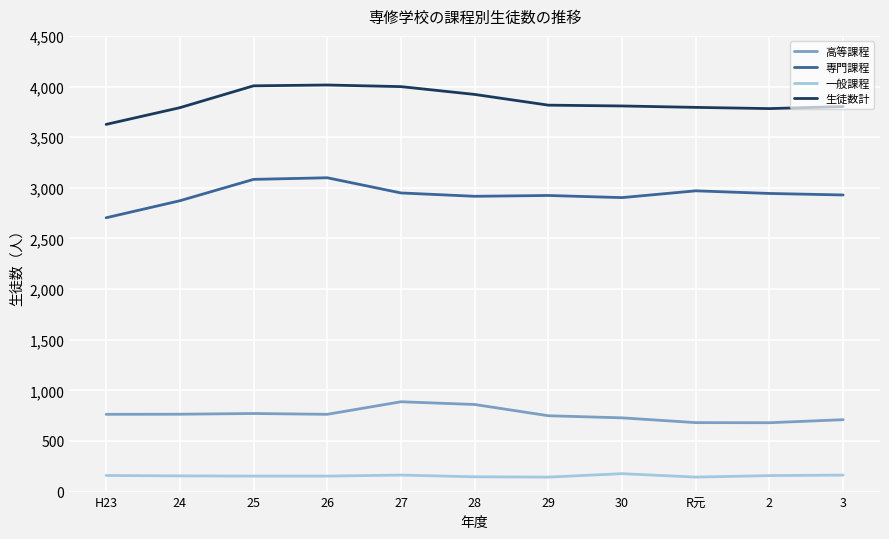

Rank the series at 24 from highest to lowest value.

生徒数計, 専門課程, 高等課程, 一般課程